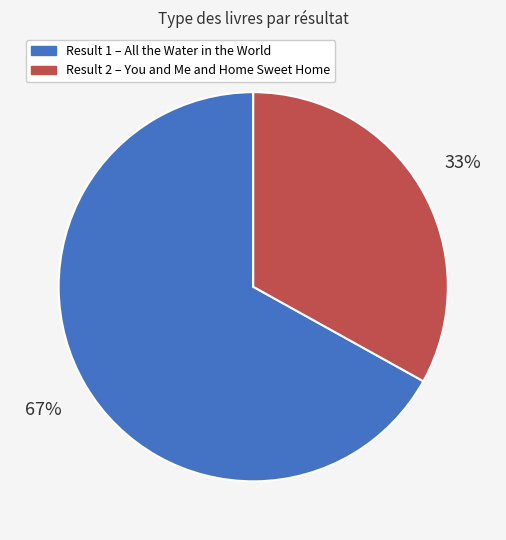

To the nearest percent, what is the difference between the largest and smallest slice percentages?

34%